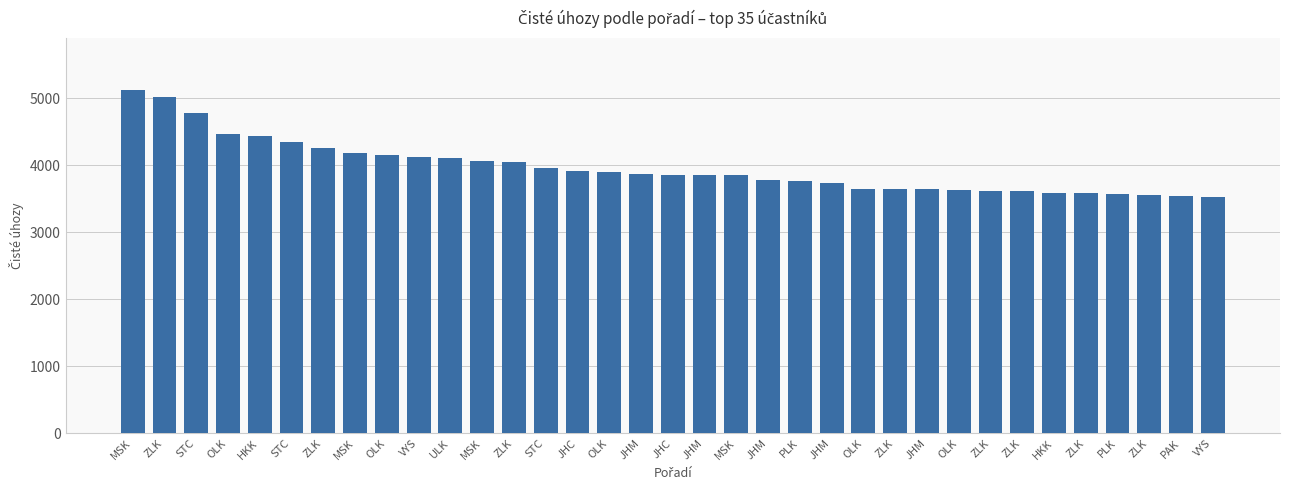

What is the smallest value displayed?

3529